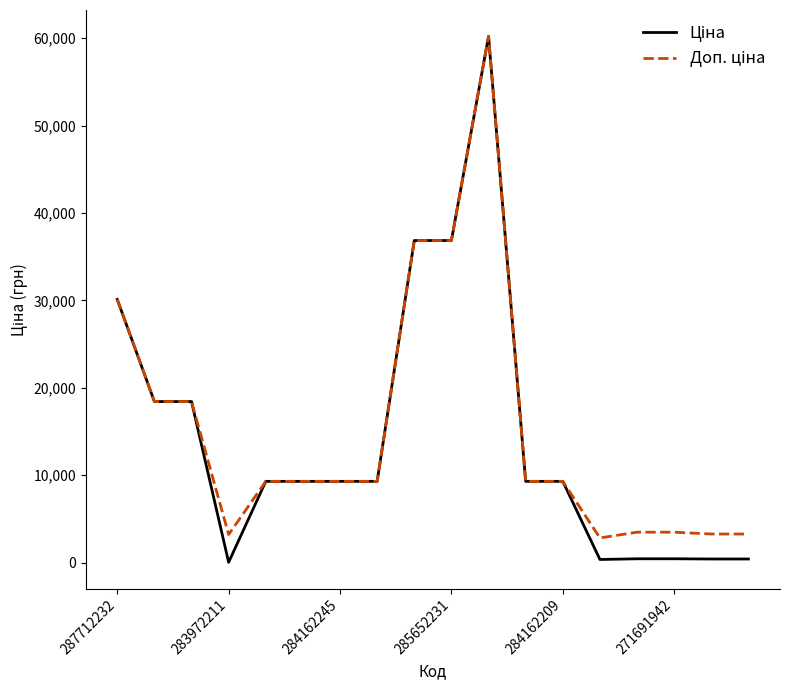

What is the greatest value displayed?

60205.6